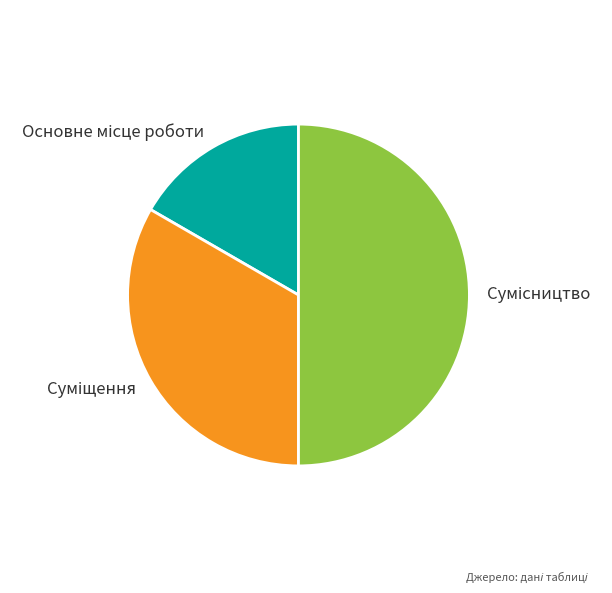

To the nearest percent, what percentage of the pie is Сумісництво?

50%